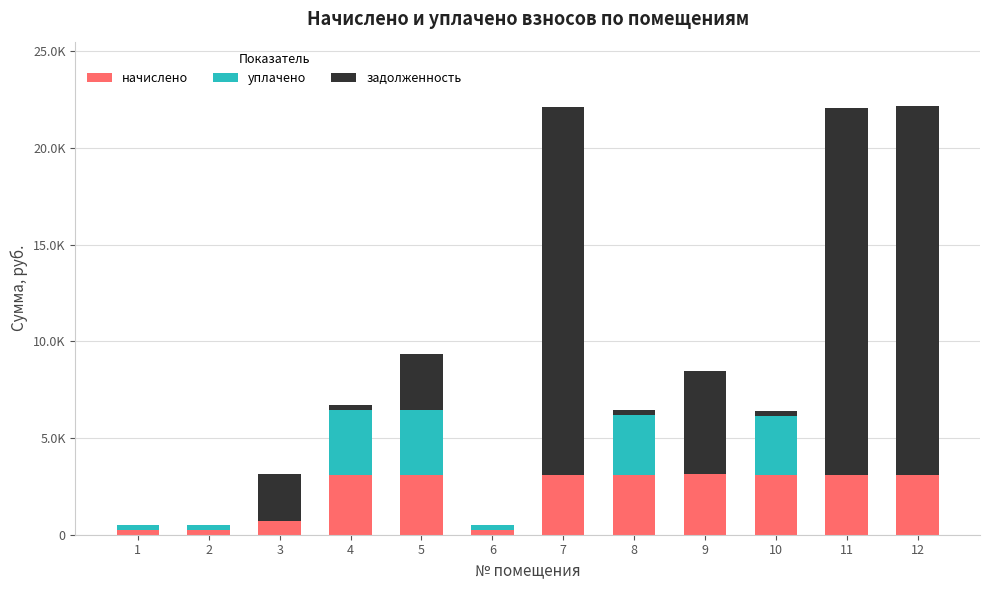

What are all the series names shown in the legend?

начислено, уплачено, задолженность